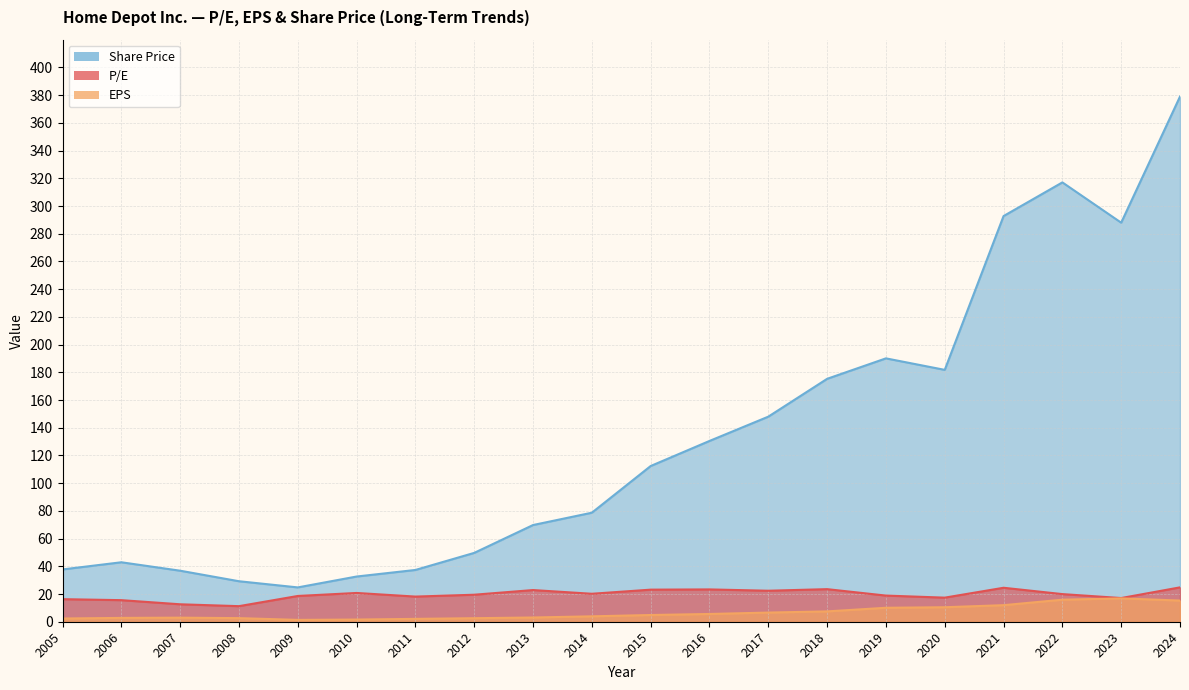

What is the minimum value for P/E?

11.2